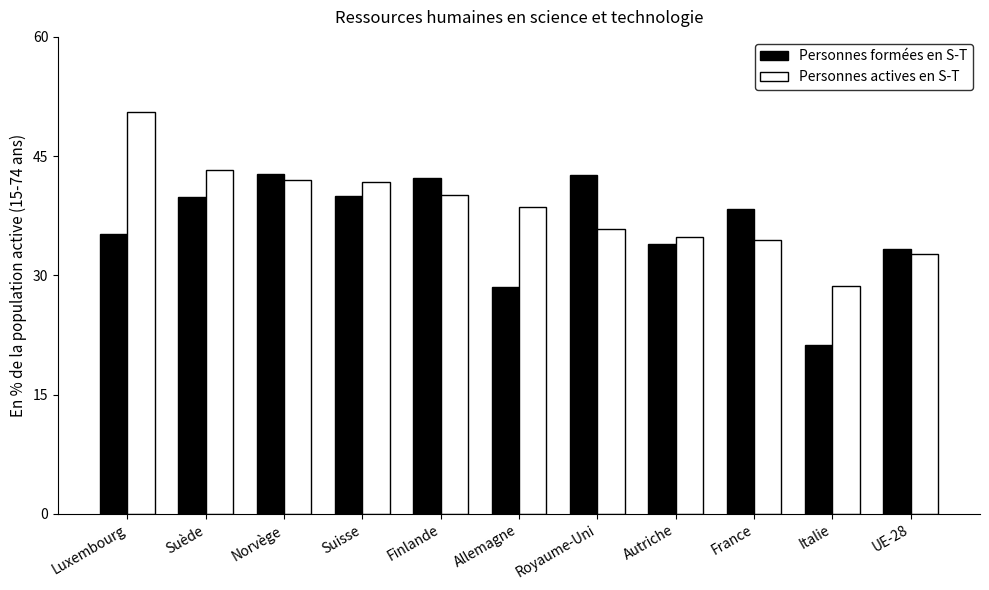

What is the lowest value of the Personnes formées en S-T series?

21.2